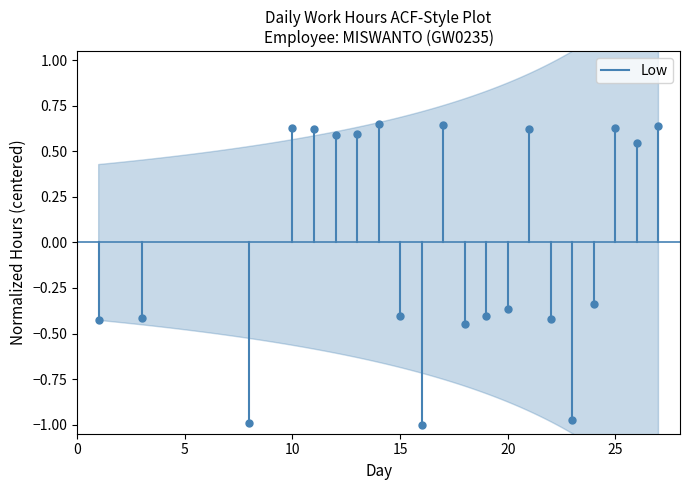

The chart shows a value of -0.3 at 0. True or false?

False